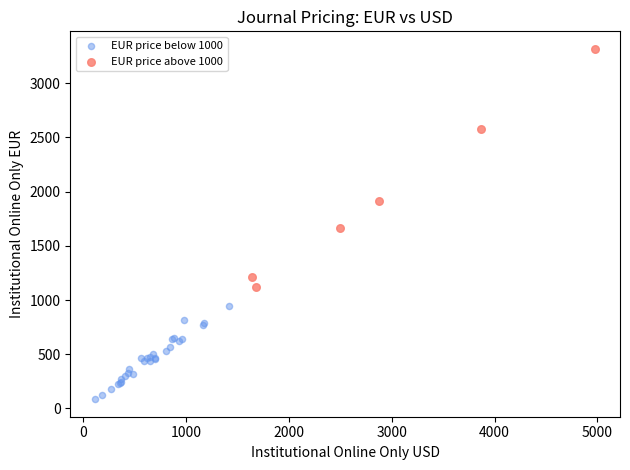

Which series reaches the maximum Y coordinate?

EUR price above 1000